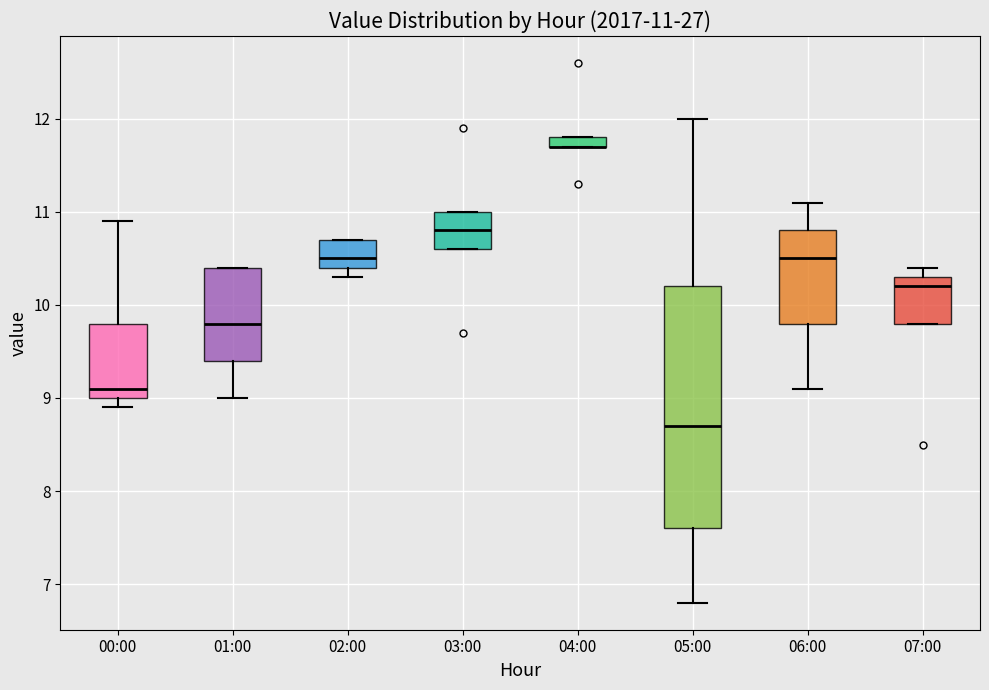

Which box is the tallest, from its lower edge to its upper edge?

05:00